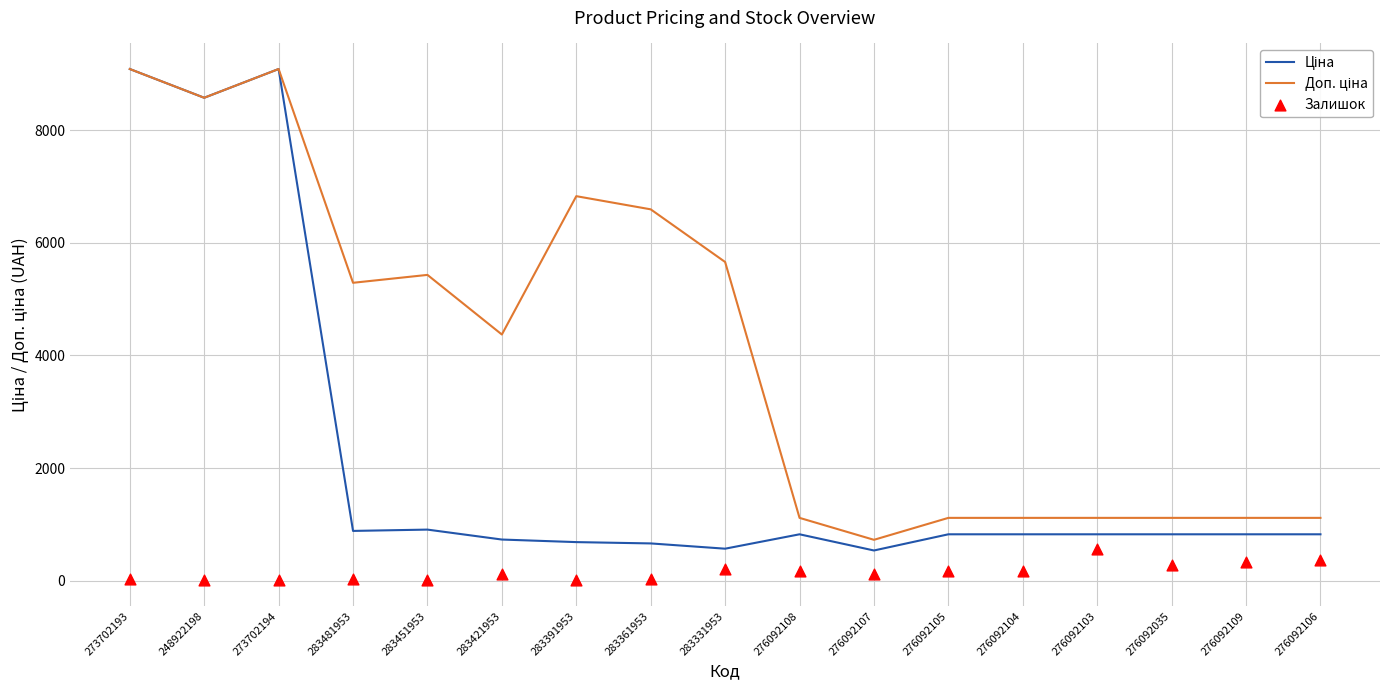

Which series has the largest total across all categories?

Доп. ціна